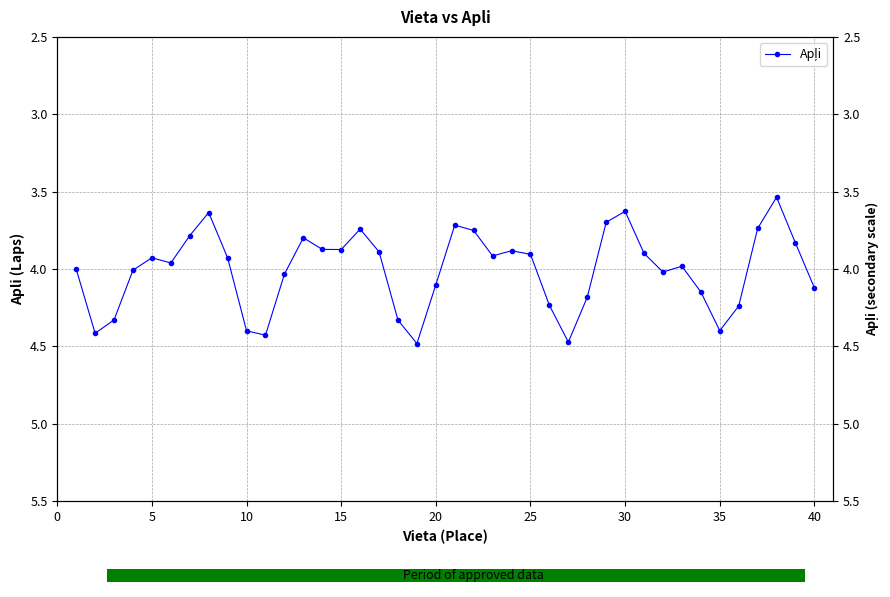

Reading right to left, transcribe all the data shown in this chart.

4.1	3.8	3.5	3.7	4.2	4.4	4.1	4.0	4.0	3.9	3.6	3.7	4.2	4.5	4.2	3.9	3.9	3.9	3.8	3.7	4.1	4.5	4.3	3.9	3.7	3.9	3.9	3.8	4.0	4.4	4.4	3.9	3.6	3.8	4.0	3.9	4.0	4.3	4.4	4.0